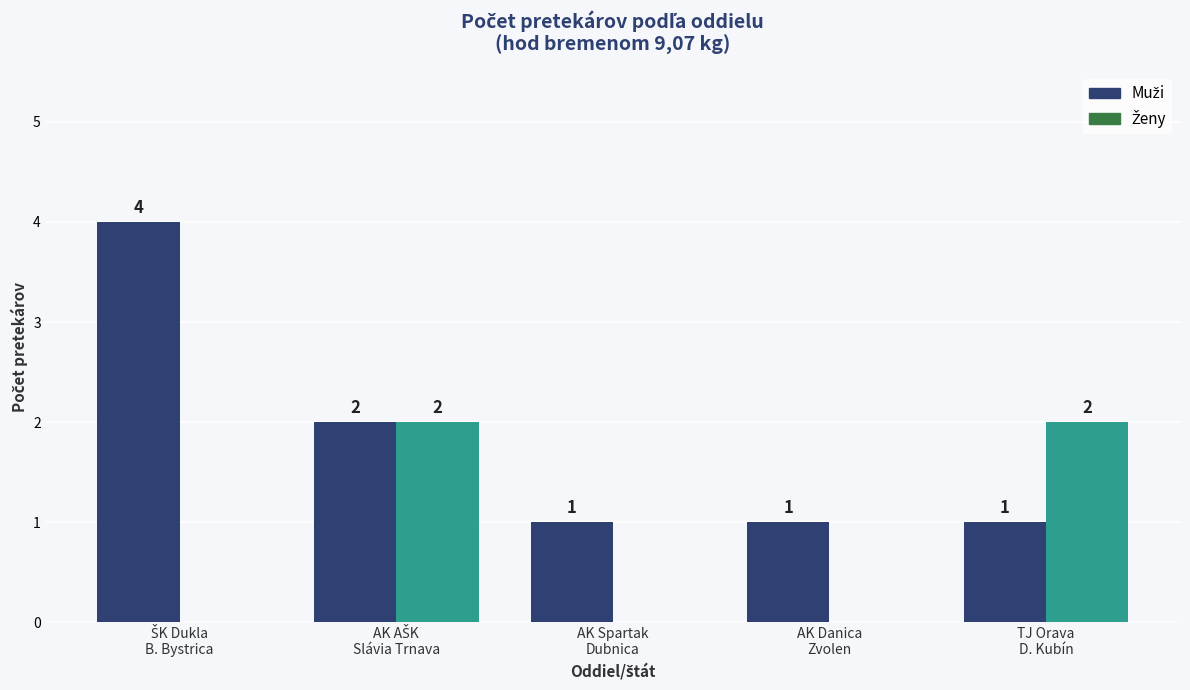

What is the maximum value shown in the chart?

4